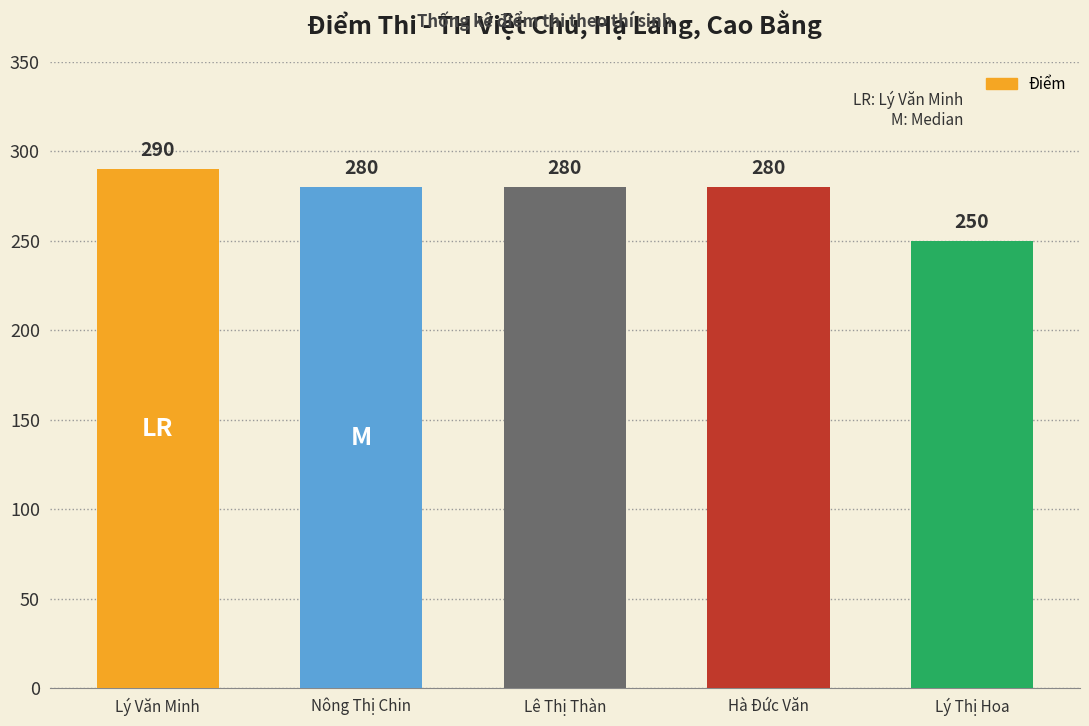

What is the label of the 1st bar from the left?

Lý Văn Minh